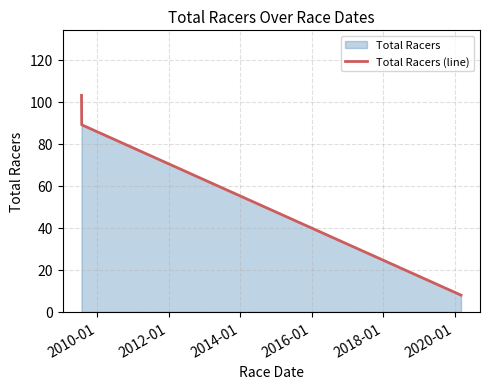

What is the value of the 3rd point from the left?

8